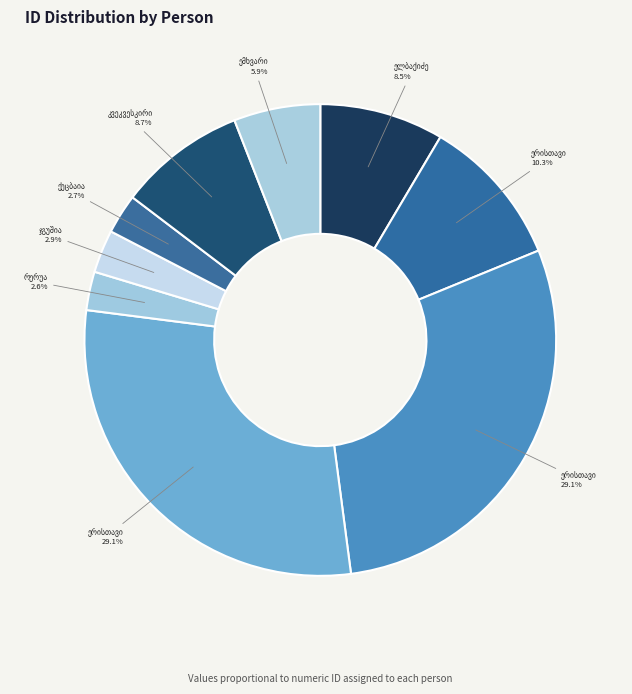

What is the largest slice in the pie chart?

დავით ერისთავი